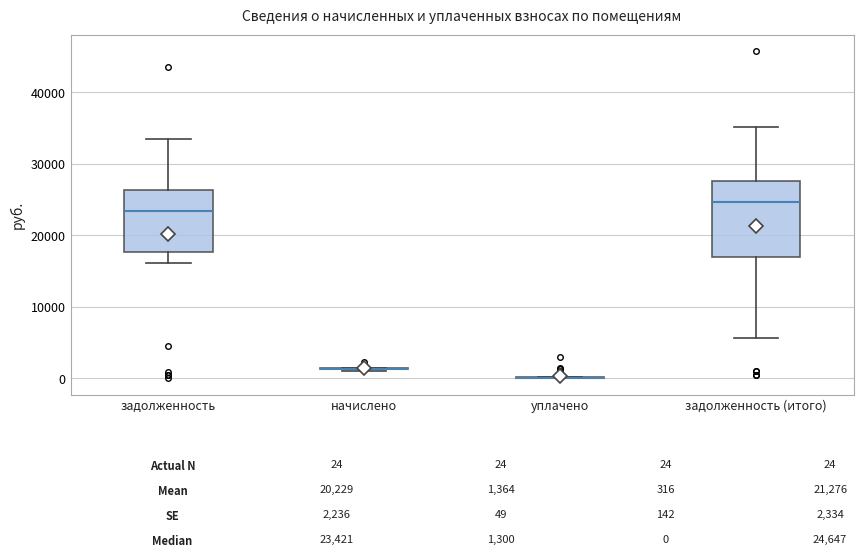

Which box is the tallest, from its lower edge to its upper edge?

задолженность (итого)